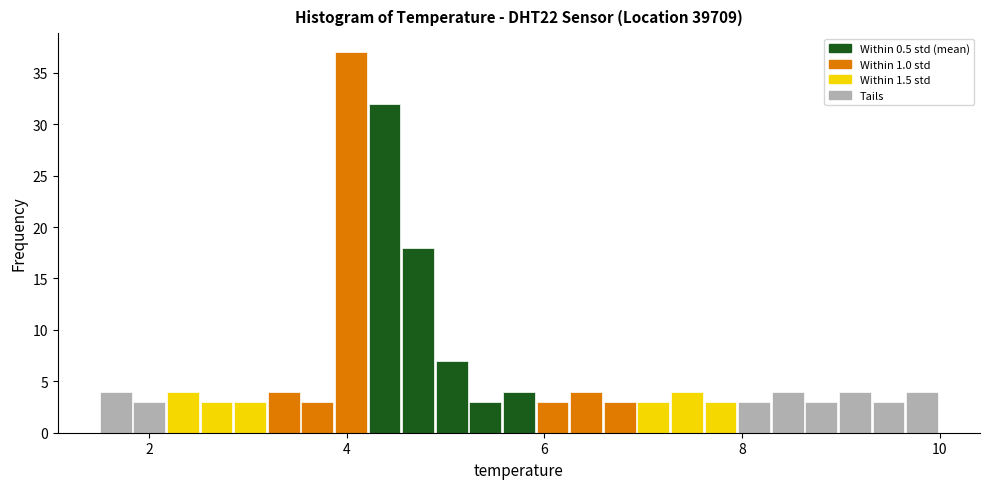

Around what value on the x-axis is the tallest bar? Give the approximate position of its centre, as read against the axis.

4.0